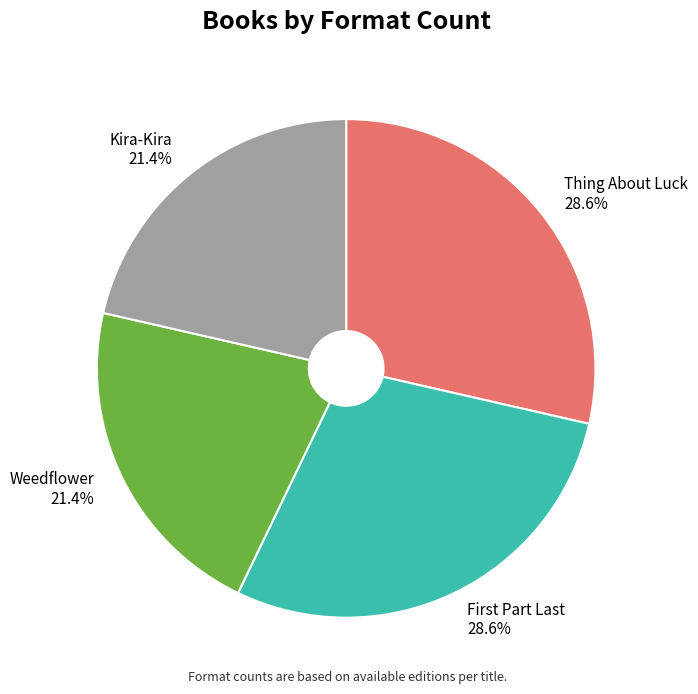

To the nearest percent, what is the difference between the largest and smallest slice percentages?

7%